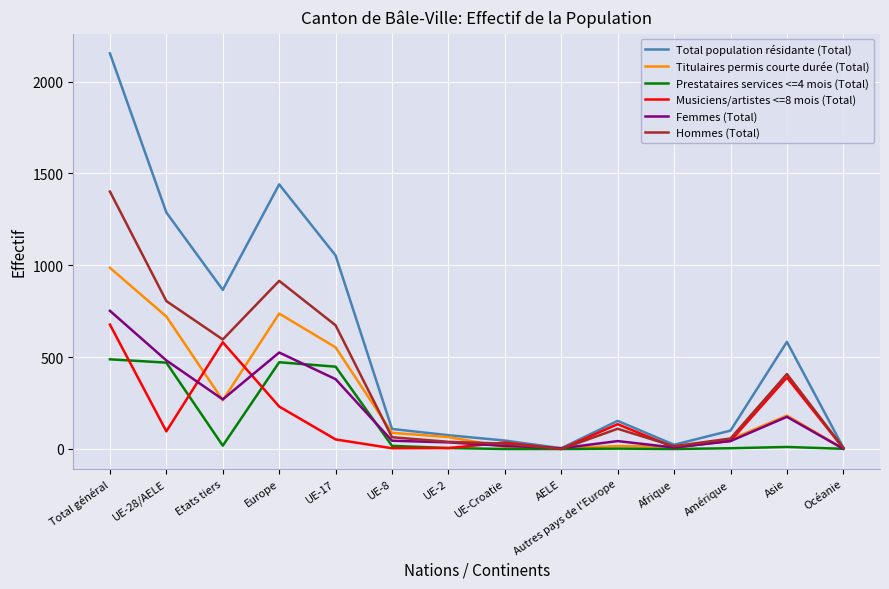

Is it true that Total population résidante (Total) equals 2153 at Total général?

True